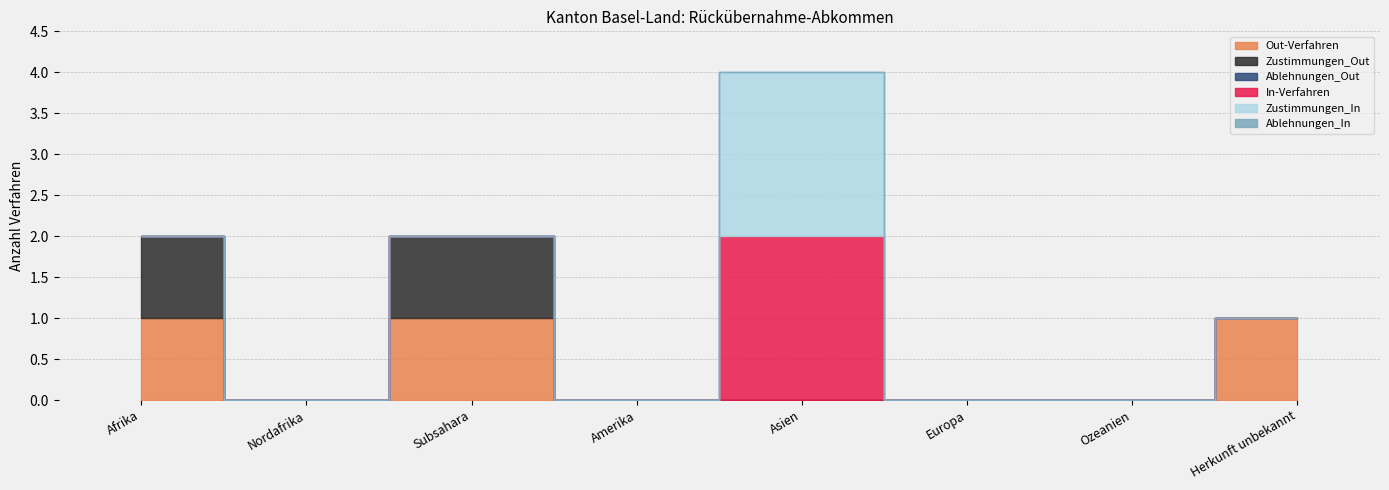

True or false: Zustimmungen_Out and Out-Verfahren cross at least once.

False